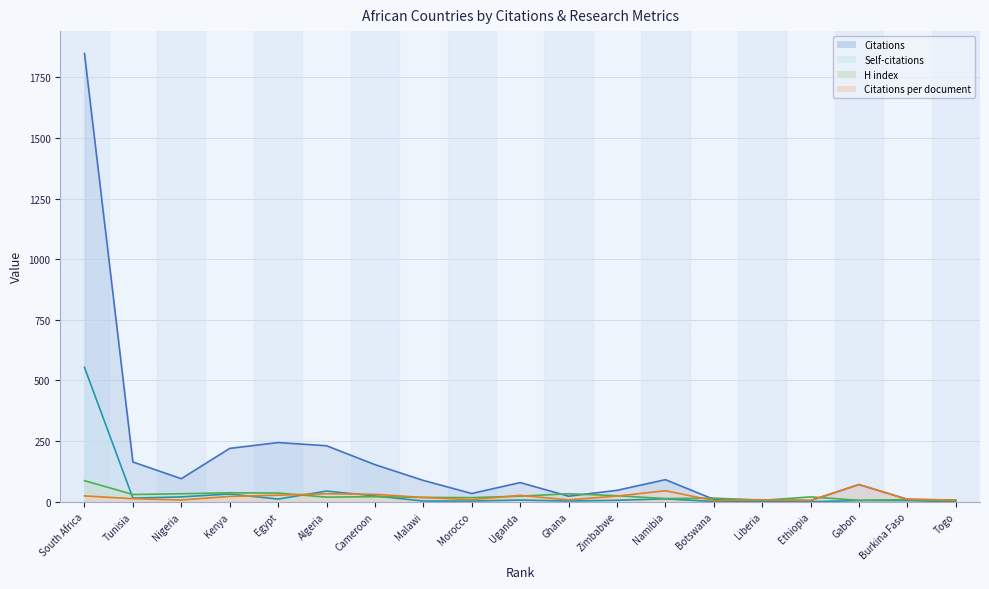

How many data points in Citations per document are above 17?

10